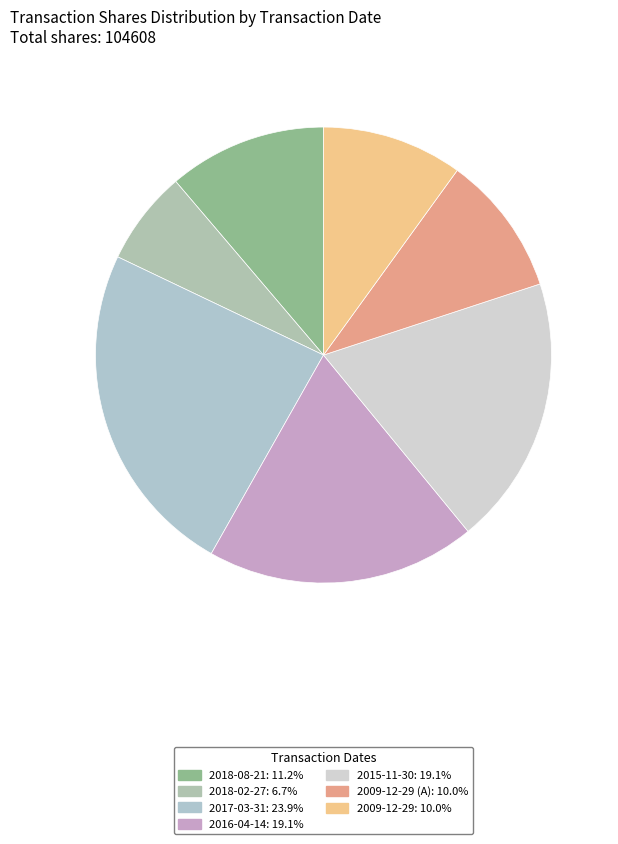

How many slices are in this pie chart?

7